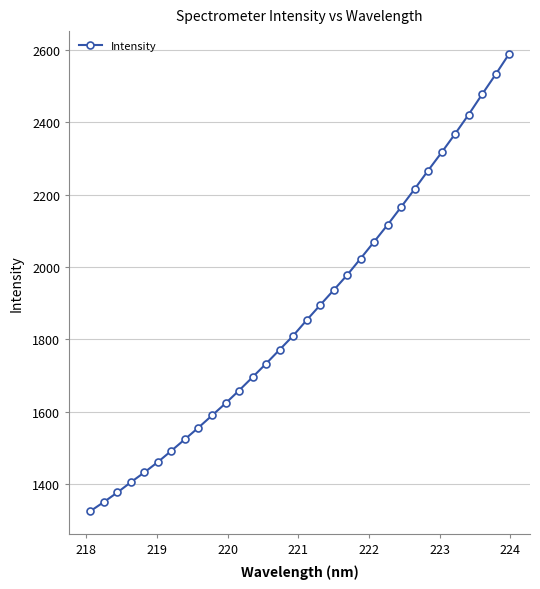

What is the smallest value displayed?

1325.3